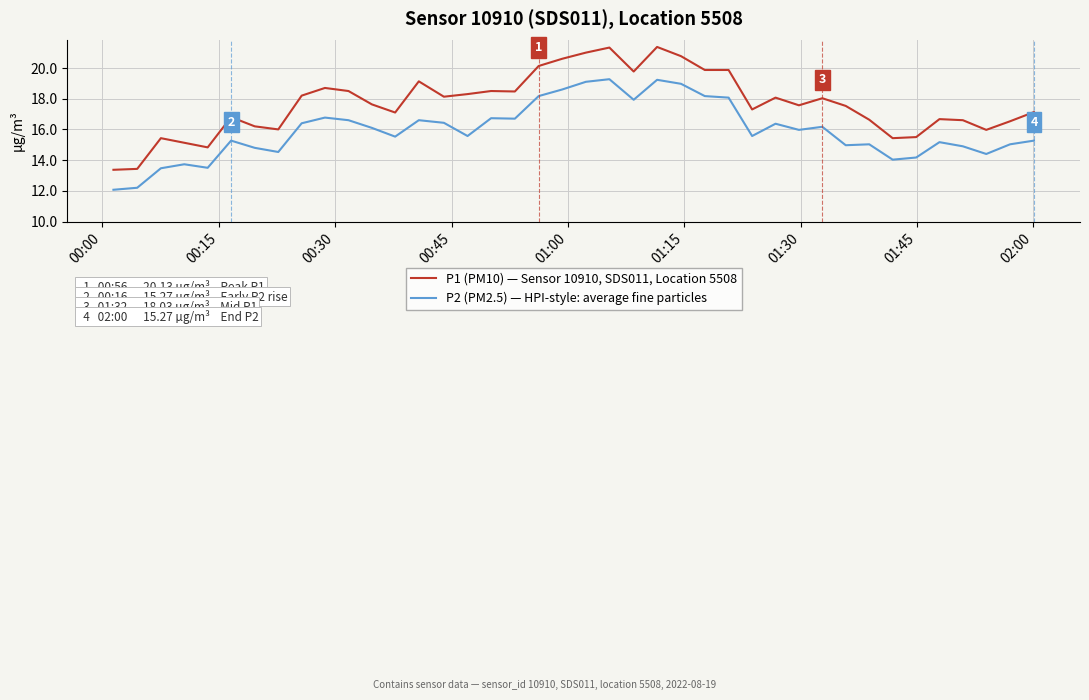

True or false: P2 (PM2.5) — HPI-style: average fine particles and P1 (PM10) — Sensor 10910, SDS011, Location 5508 cross at least once.

False